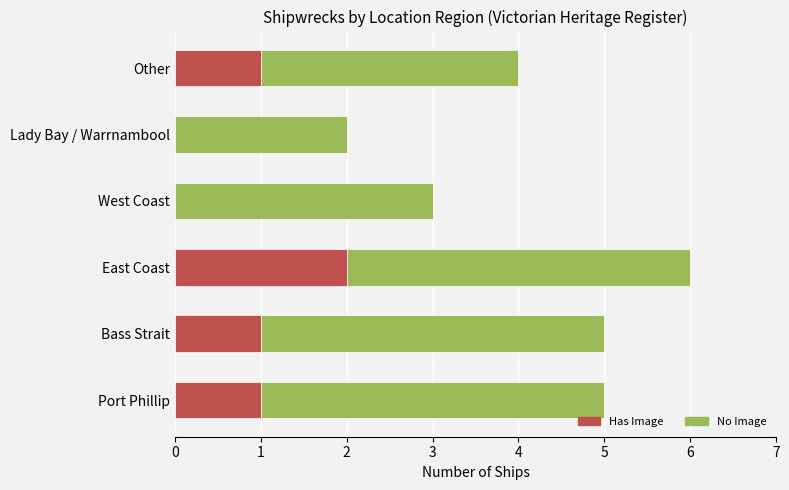

What is the sum of all Has Image values?

5